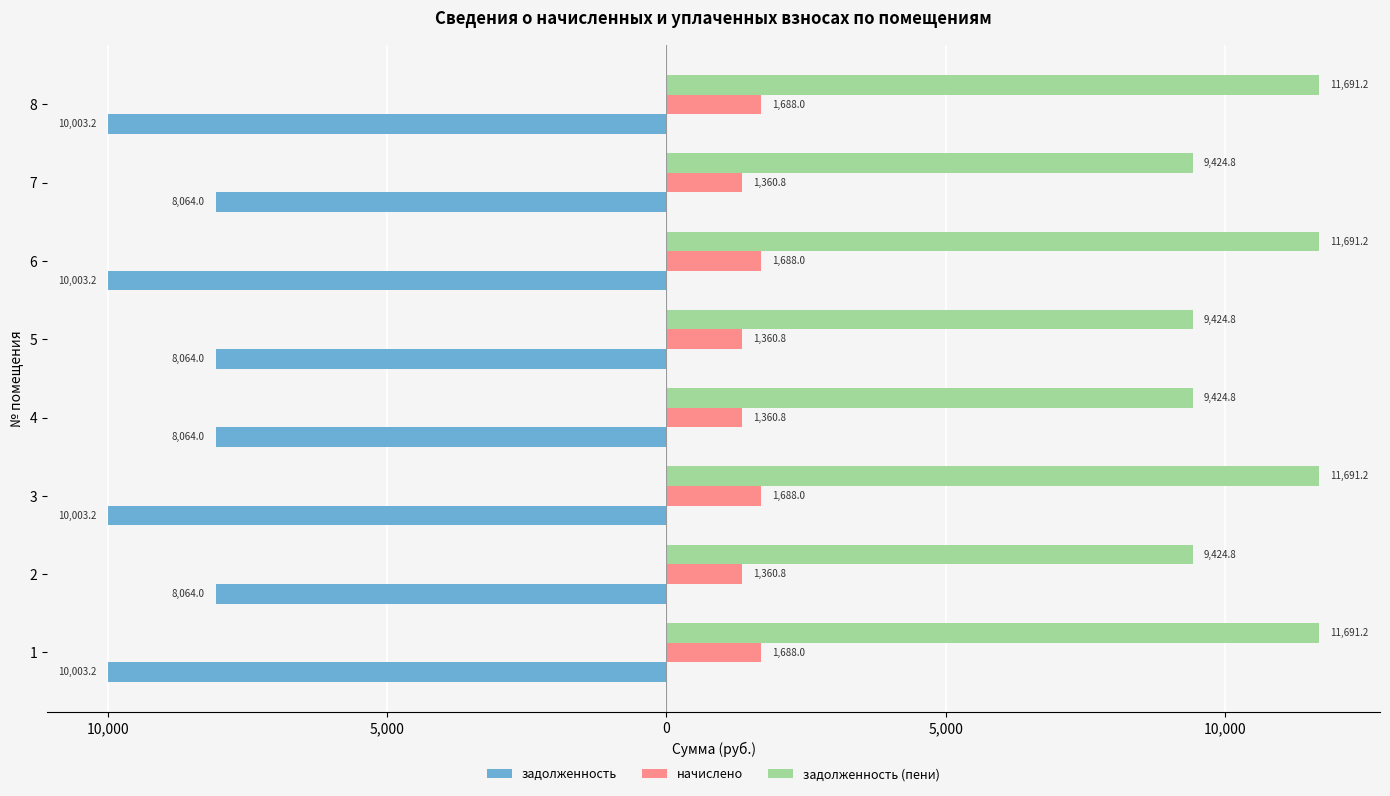

What are all the series names shown in the legend?

задолженность, начислено, задолженность (пени)